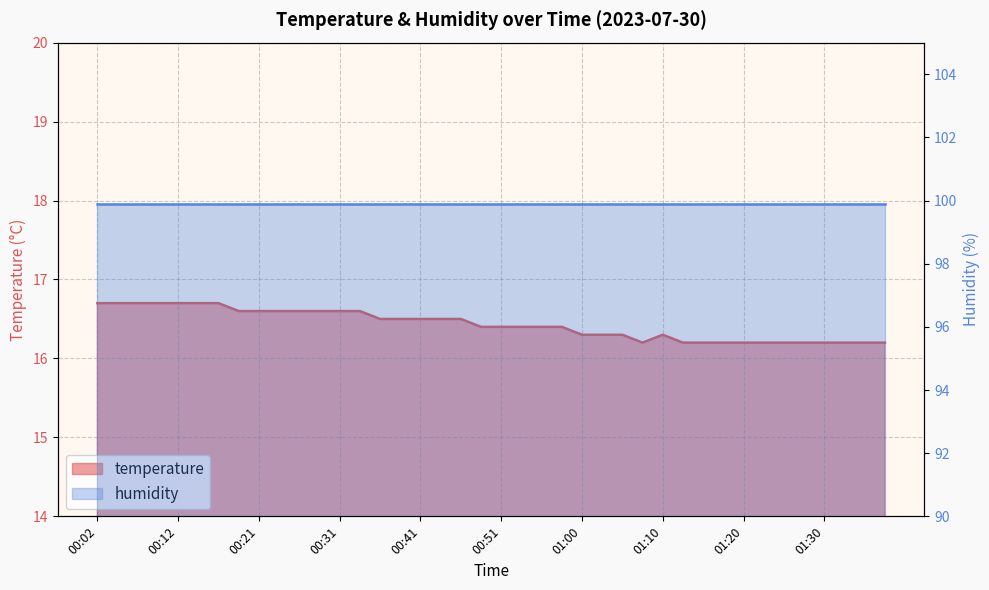

What position from the right is 01:35?

2